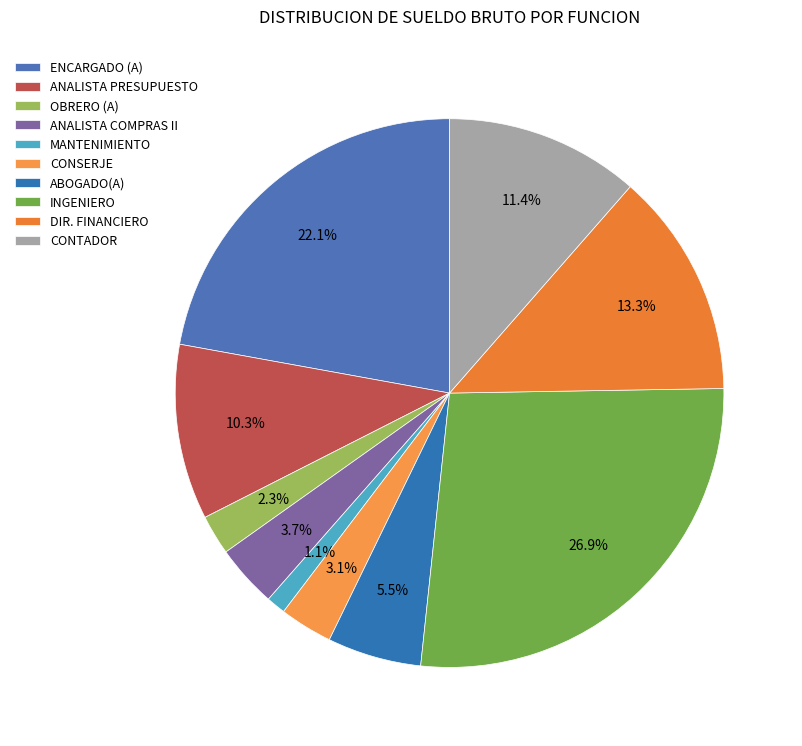

Does ABOGADO(A) represent more than half of the total?

No